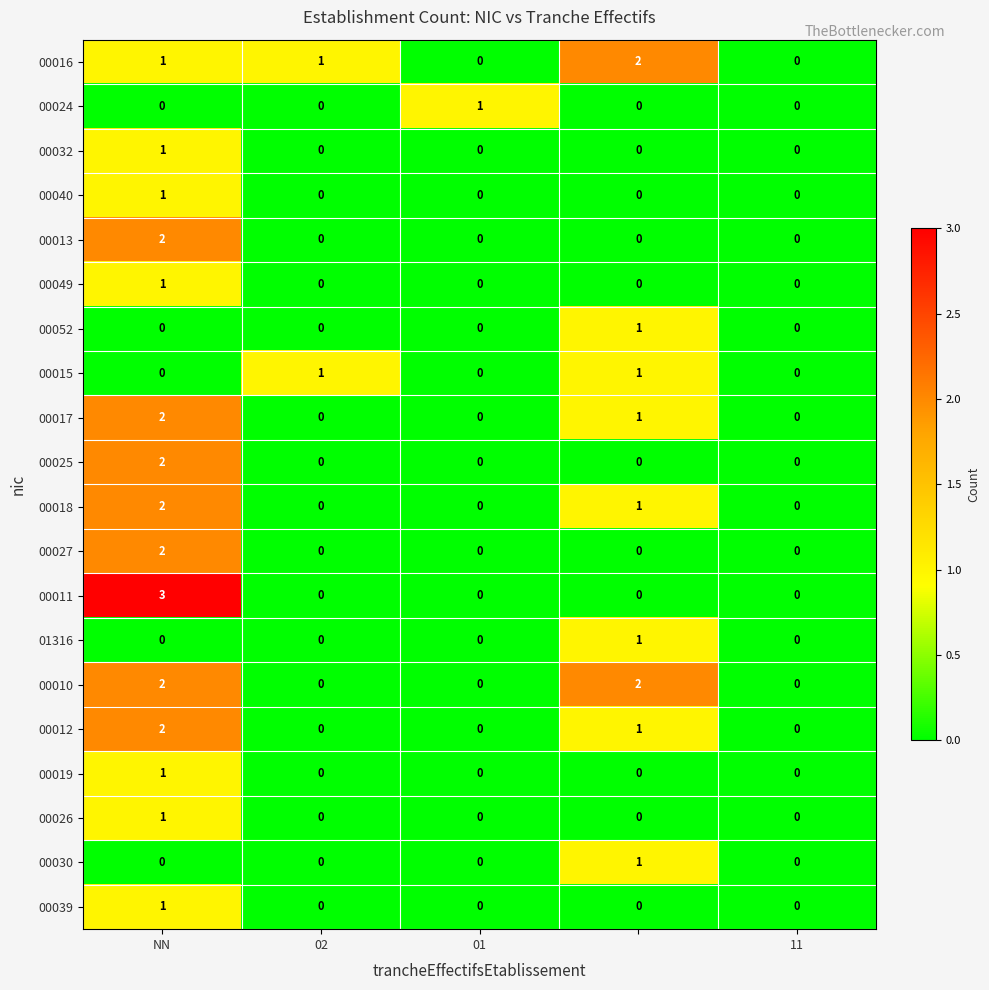

Count the 00026 values in the range 0 to 1.

5